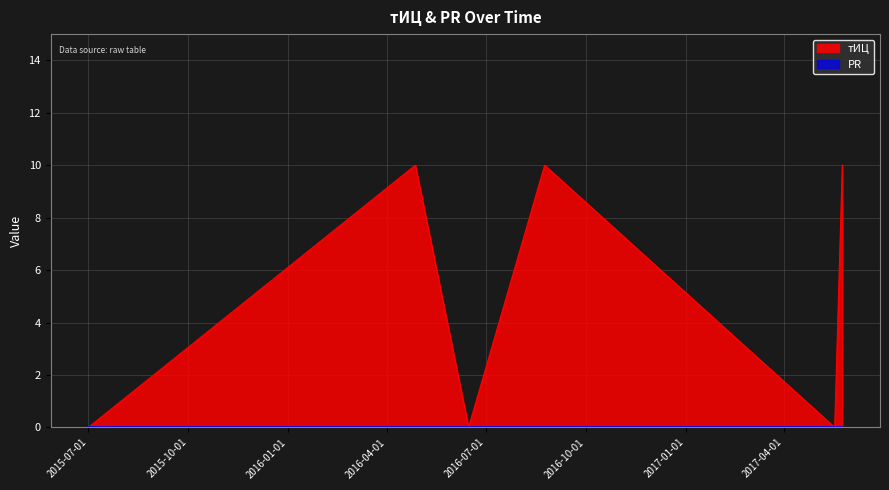

What is the label of the 6th point from the right?

2015-07-01